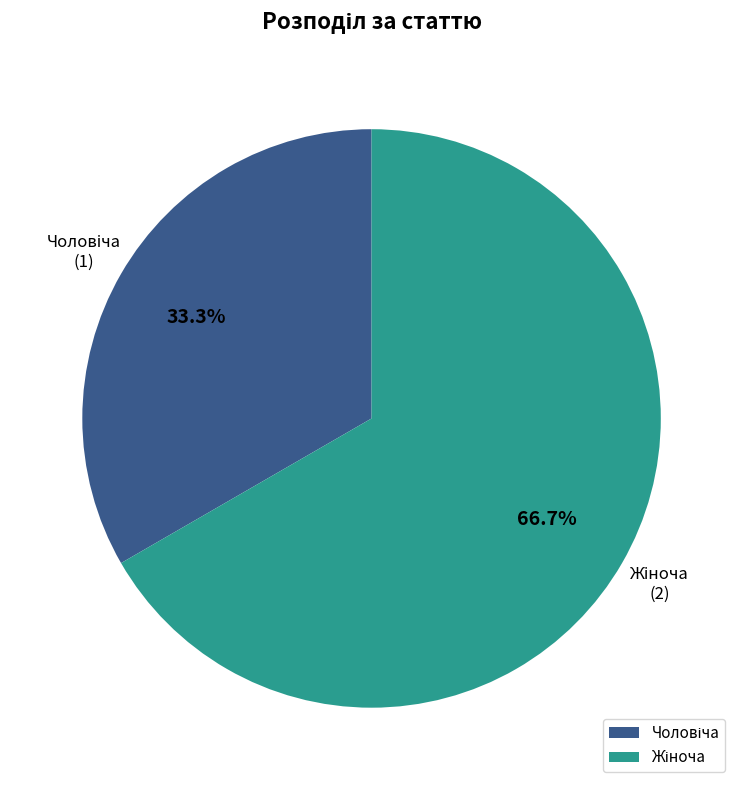

Does any single category account for the majority?

Yes